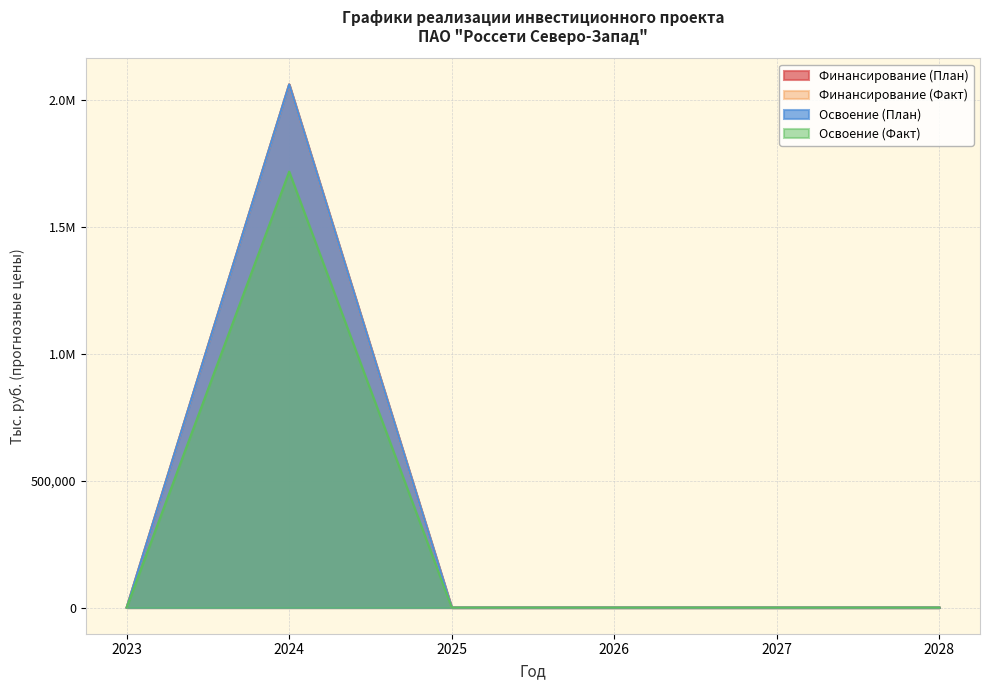

Reading left to right, extract all data points from this chart.

Финансирование (План): 2023=0.0	2024=2059411.2	2025=0.0	2026=0.0	2027=0.0	2028=0.0
Финансирование (Факт): 2023=0.0	2024=2059380.0	2025=0.0	2026=0.0	2027=0.0	2028=0.0
Освоение (План): 2023=0.0	2024=2059411.2	2025=0.0	2026=0.0	2027=0.0	2028=0.0
Освоение (Факт): 2023=0.0	2024=1716150.0	2025=0.0	2026=0.0	2027=0.0	2028=0.0